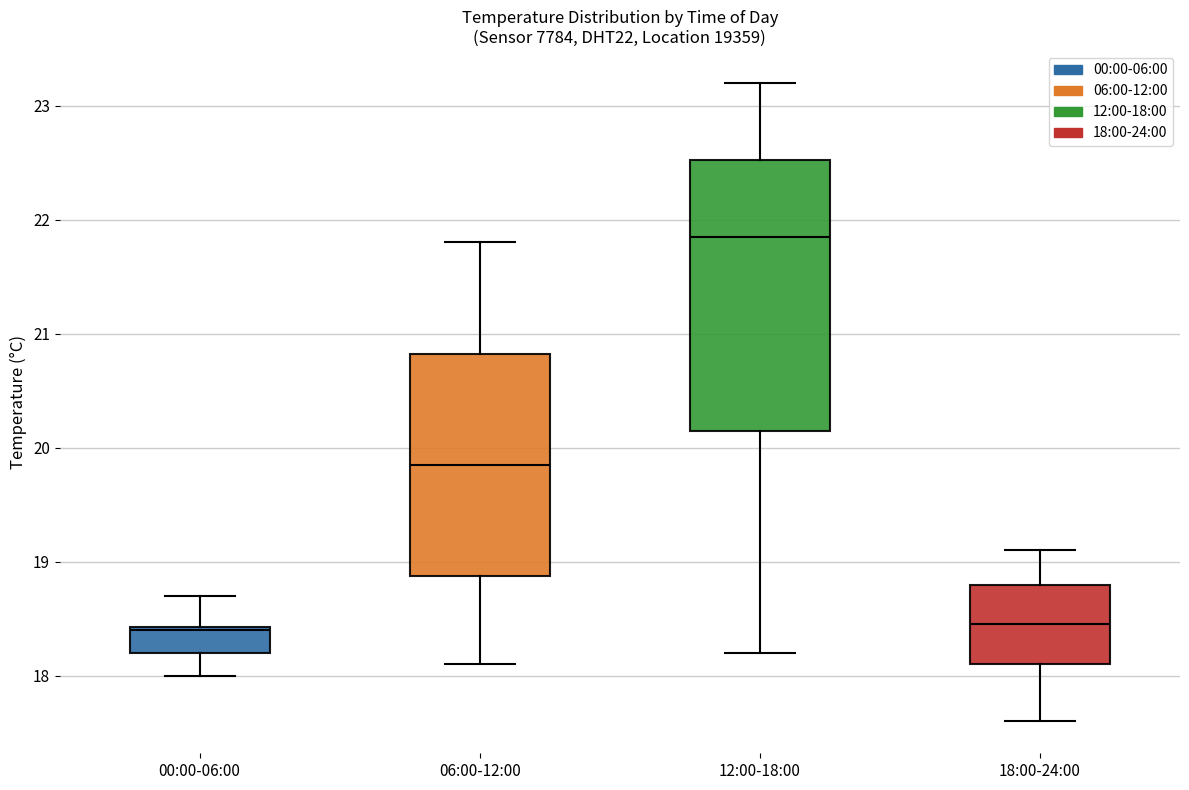

Which box has the highest median line?

12:00-18:00